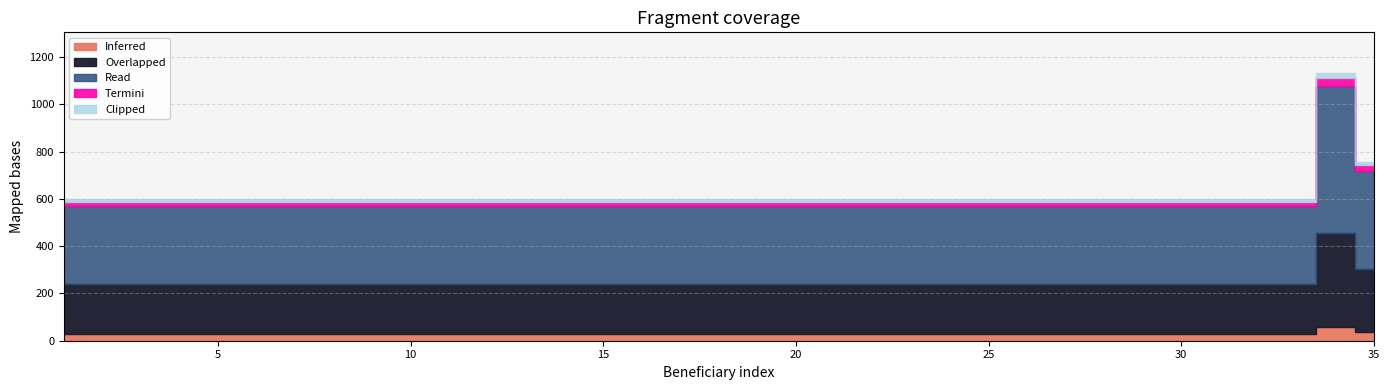

At which category does the chart reach its minimum across all series?

1